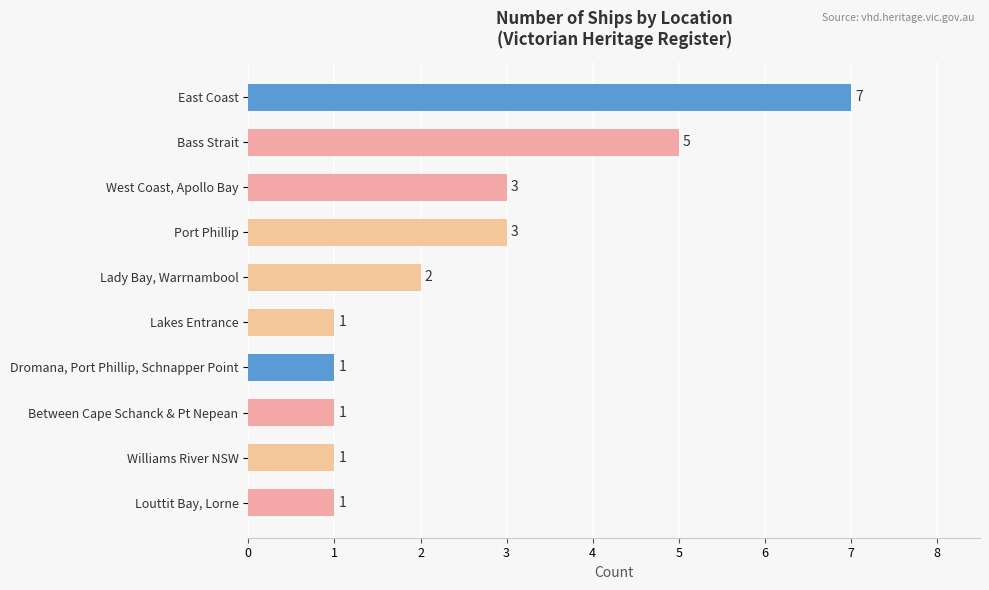

What is the greatest value displayed?

7